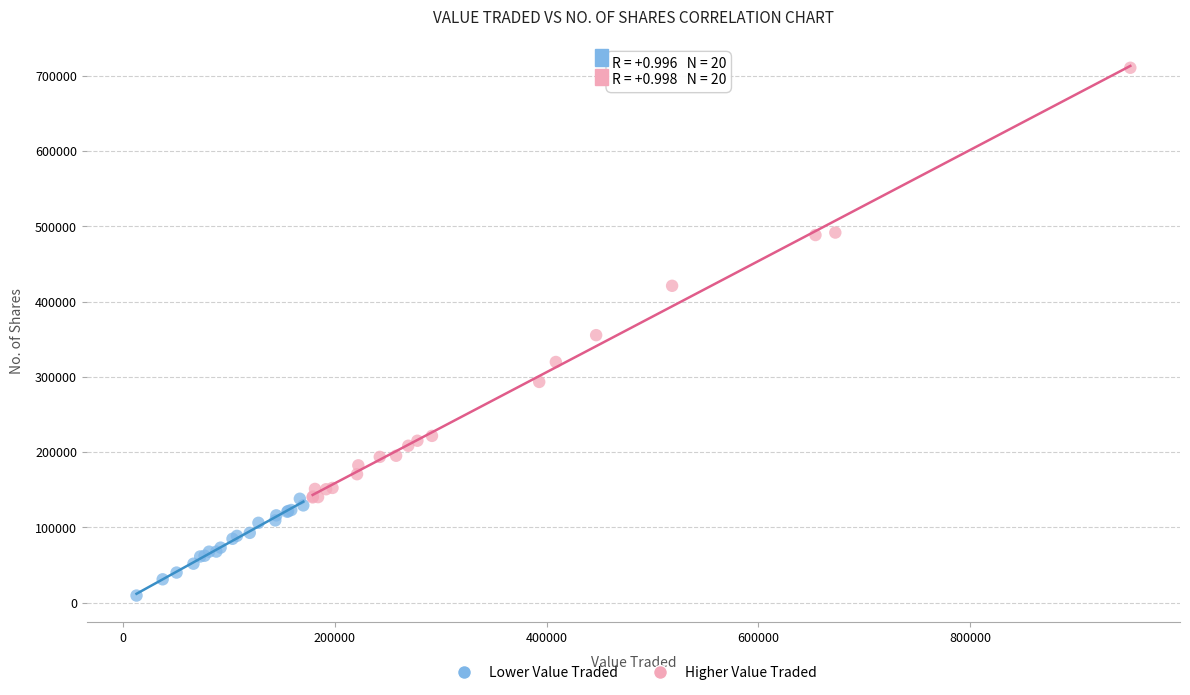

What are all the series names shown in the legend?

Lower Value Traded, Higher Value Traded